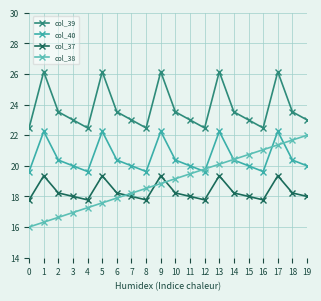

The col_40 series shows 20.4 at 10. True or false?

True